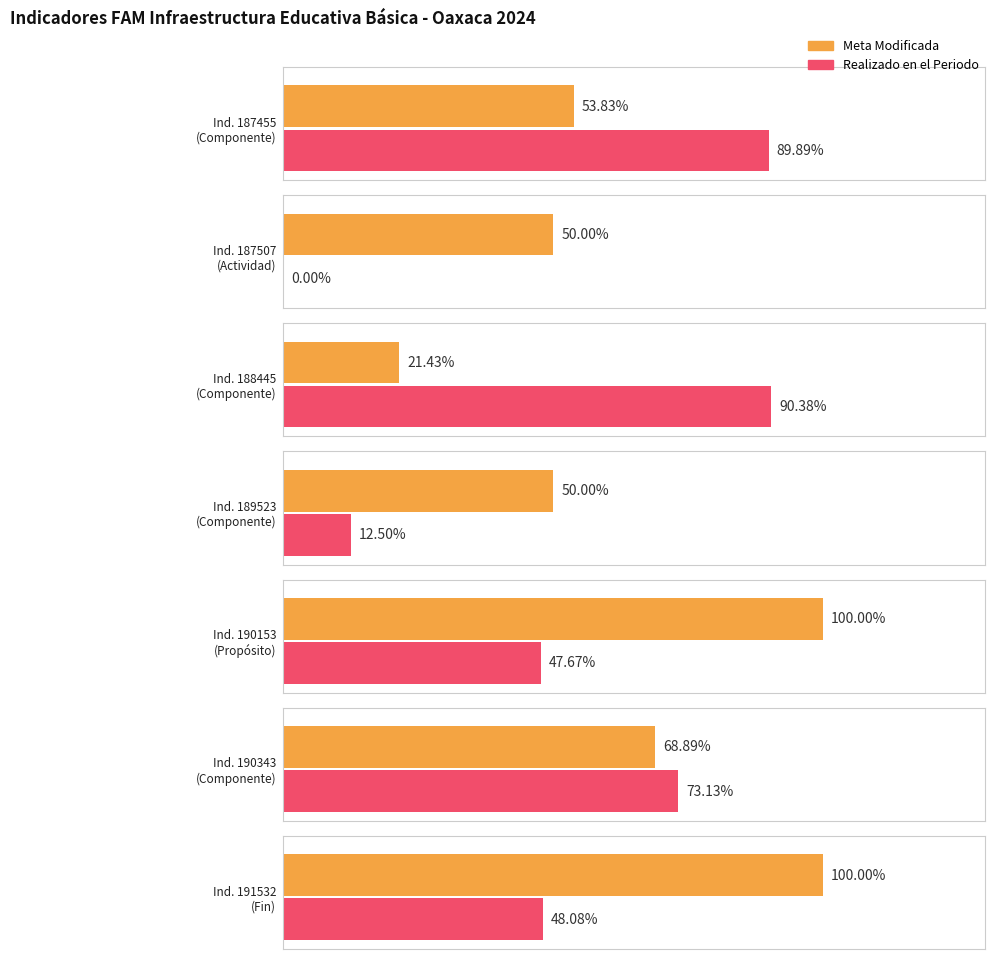

Where is Meta Modificada nearest to the value 53?

187455